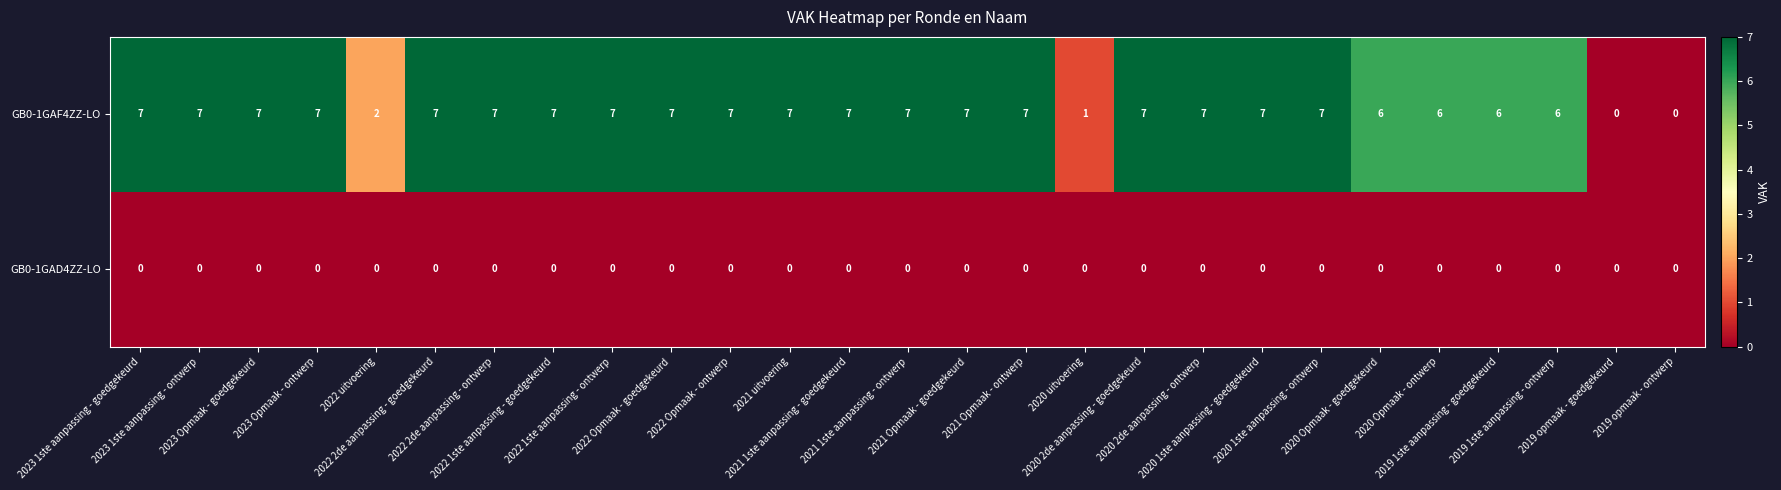

List the series in order of their peak value, lowest first.

GB0-1GAD4ZZ-LO, GB0-1GAF4ZZ-LO